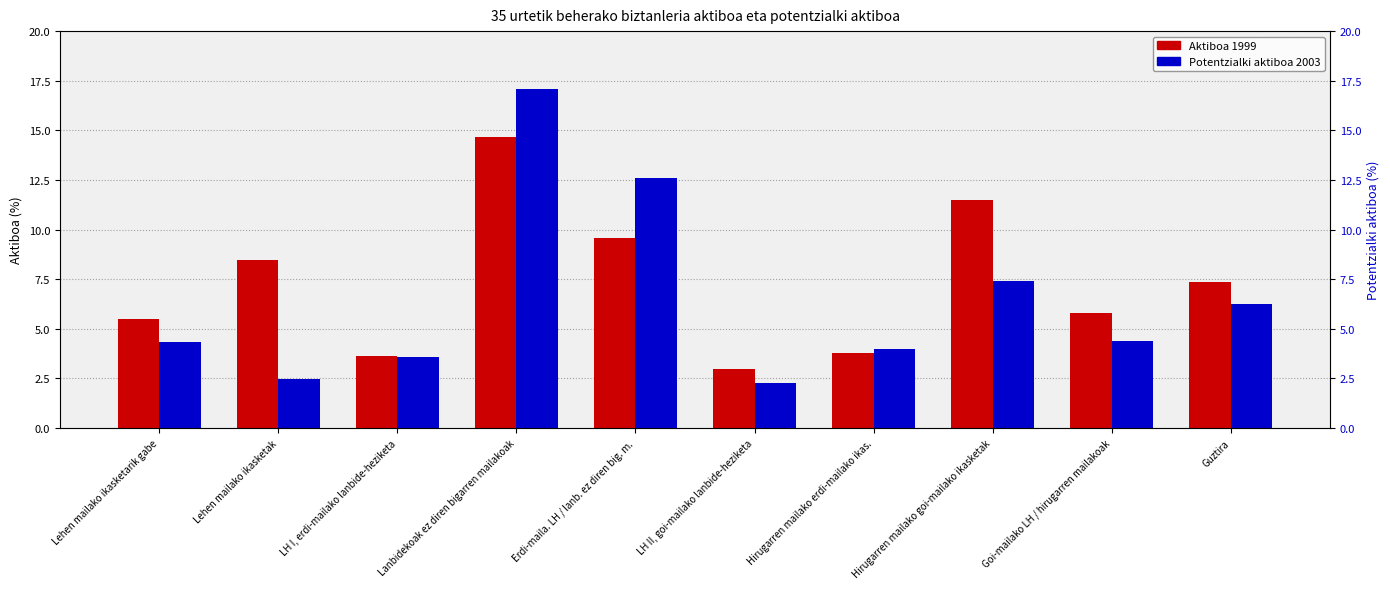

Between Hirugarren mailako goi-mailako ikasketak and LH I, erdi-mailako lanbide-heziketa, which is larger?

Hirugarren mailako goi-mailako ikasketak